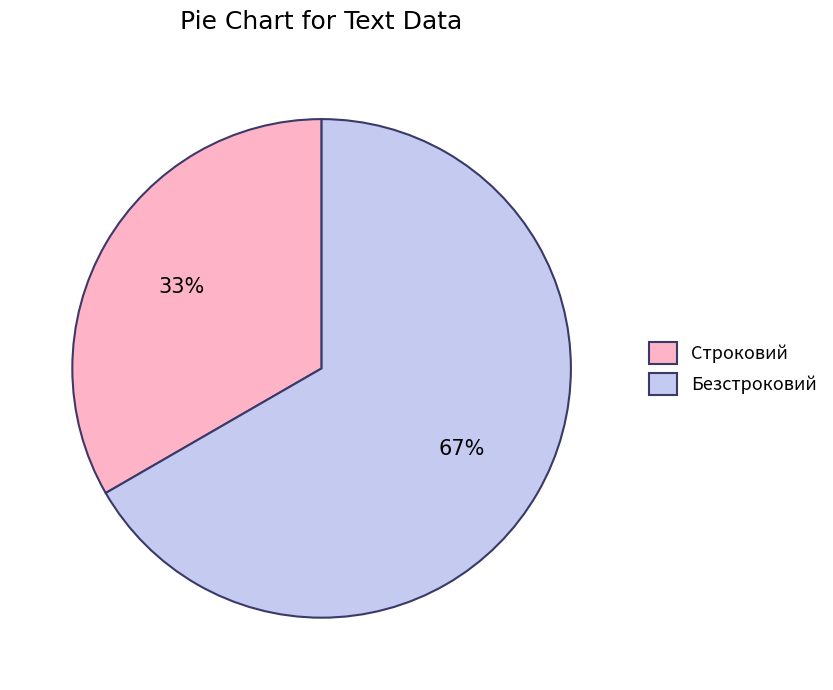

Is there a majority slice in this chart?

Yes